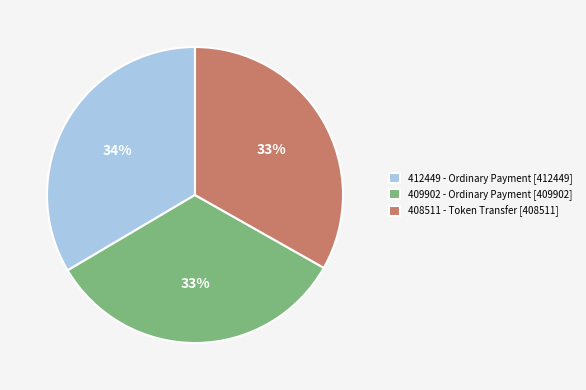

What is the ratio of the value at 412449 - Ordinary Payment [412449] to the value at 409902 - Ordinary Payment [409902]?

1.0